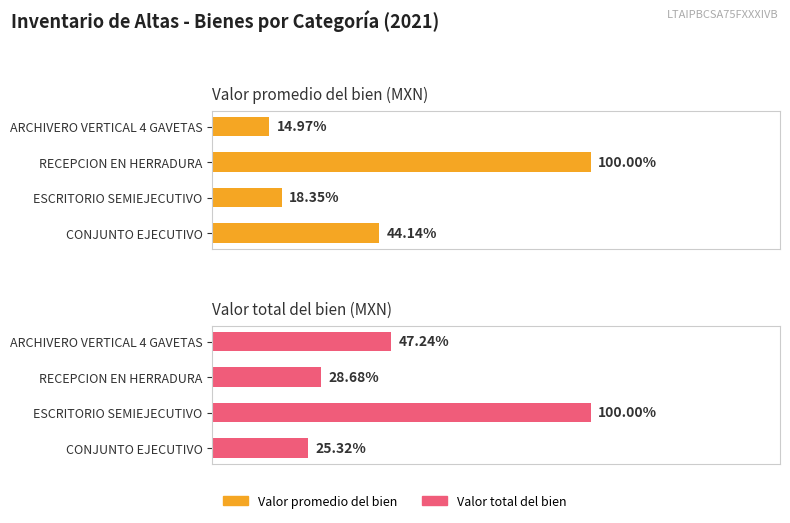

The value of Valor promedio del bien at CONJUNTO EJECUTIVO is 17438.4. True or false?

True